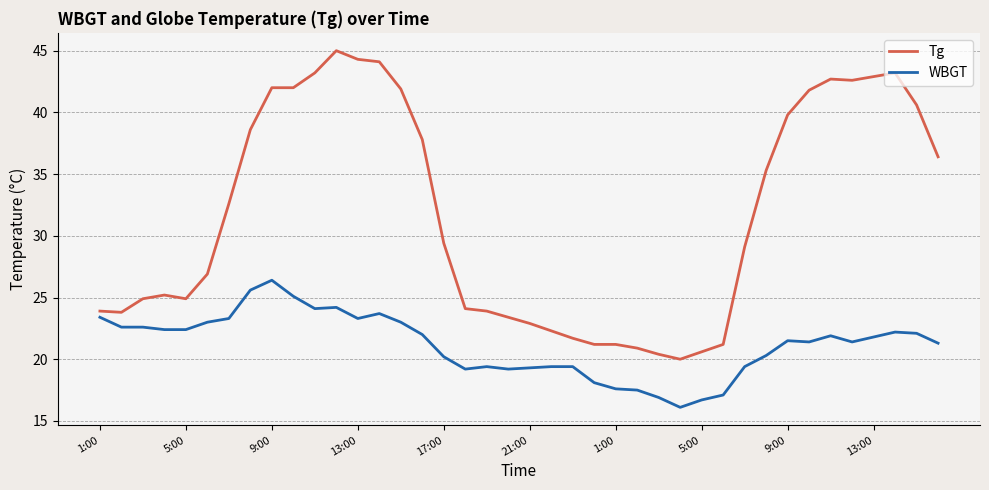

True or false: Tg and WBGT cross at least once.

False